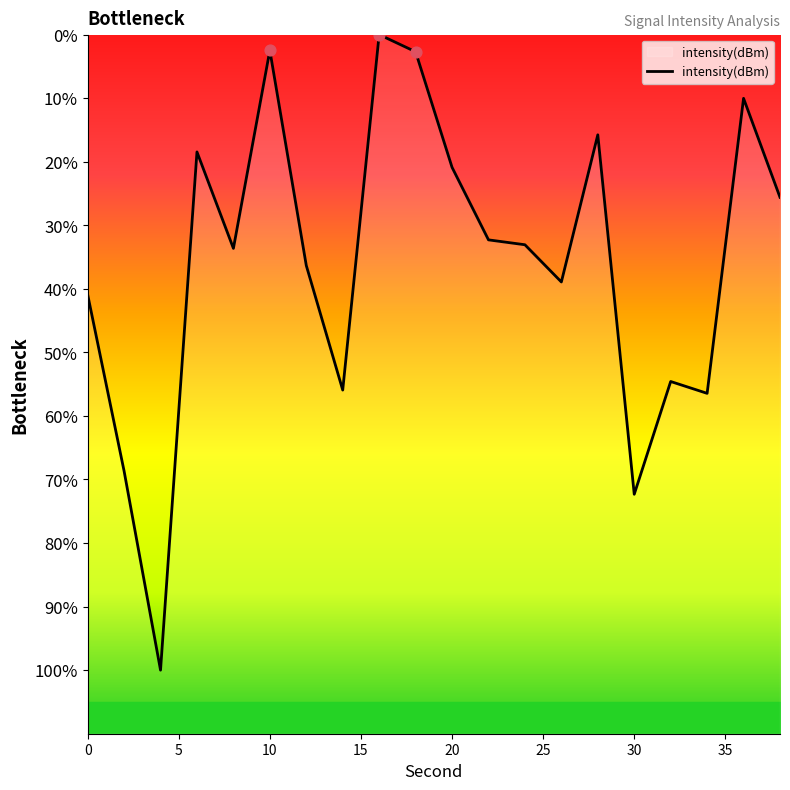

Which has a higher value, 30 or 10?

30